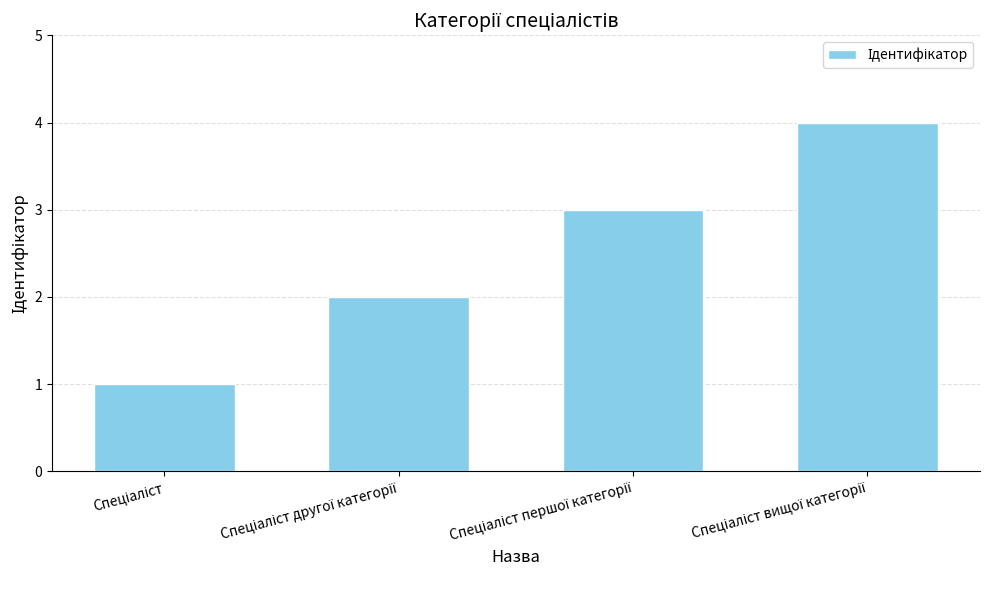

What is the sum of all values?

10